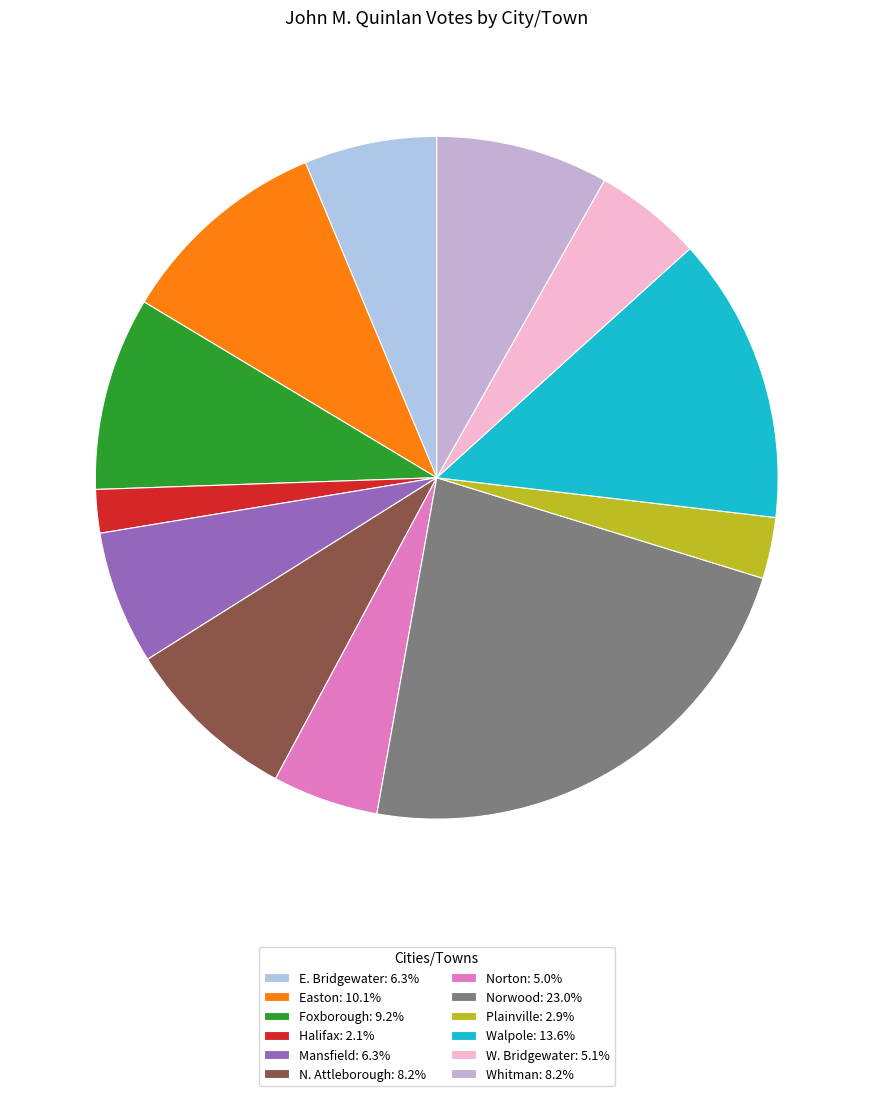

Is E. Bridgewater the majority of the pie?

No